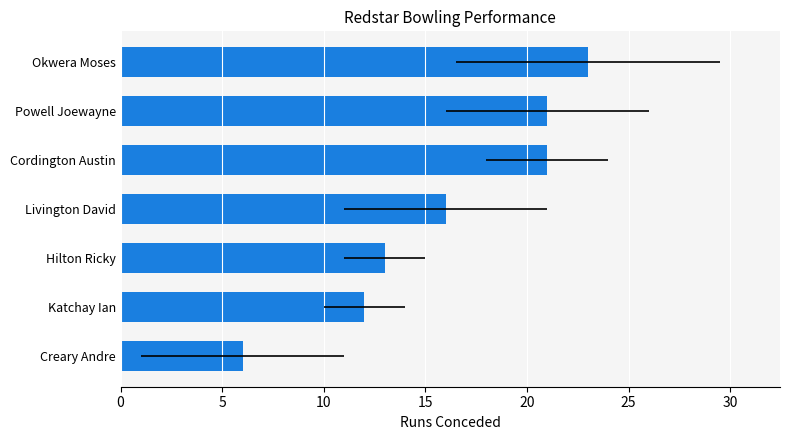

How many bars are there in total?

7